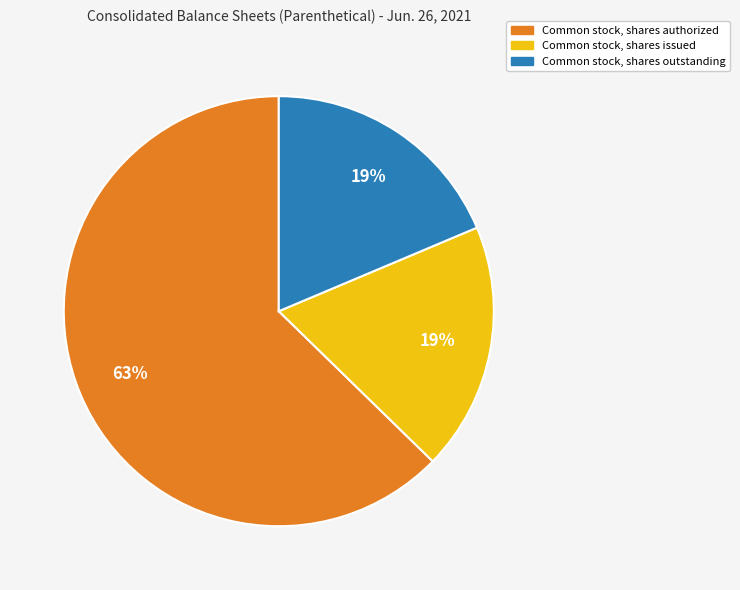

Approximately how many times larger is the value at Common stock, shares outstanding compared to Common stock, shares issued?

1.0